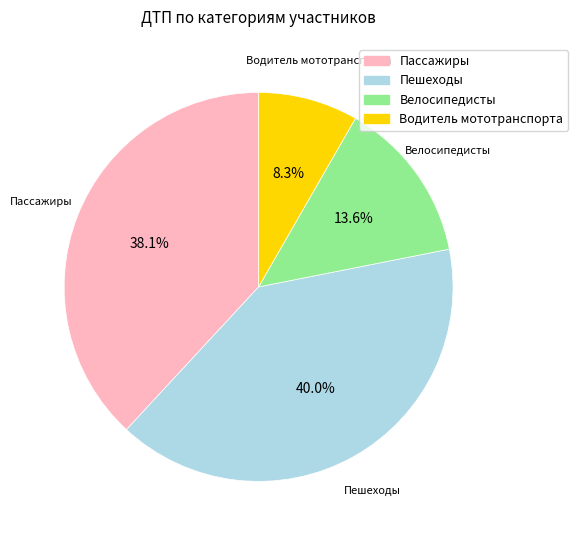

What percentage is the Пассажиры slice, to the nearest percent?

38%